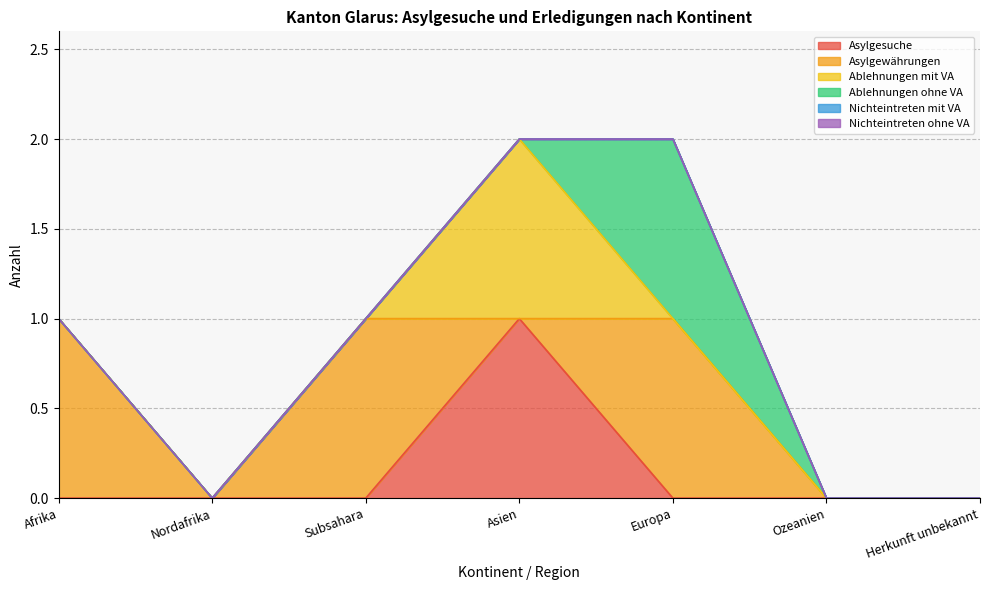

Which category has the lowest value across all series?

Afrika